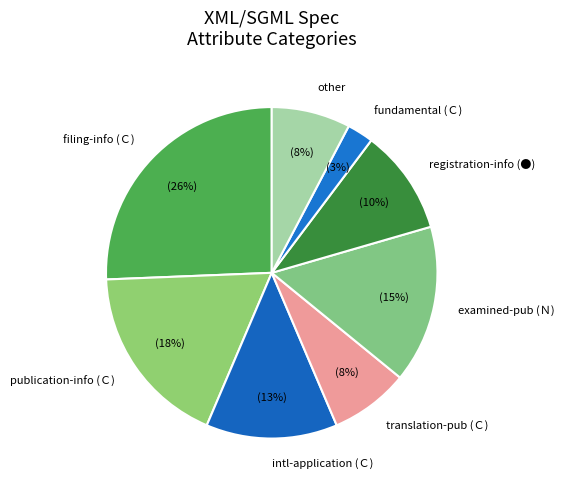

To the nearest percent, what is the average slice percentage?

12%